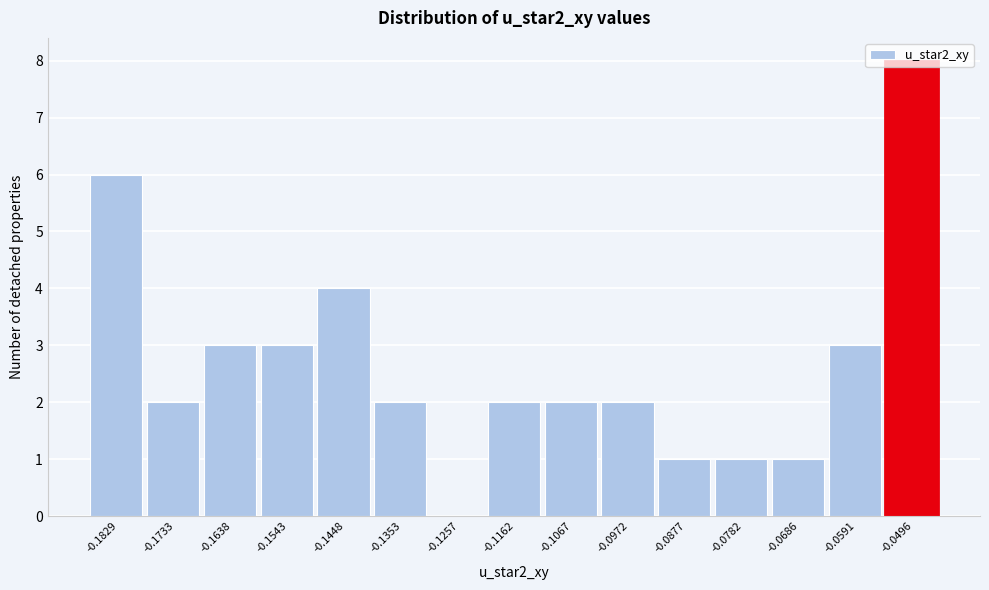

The value at -0.1162 is 2. True or false?

True